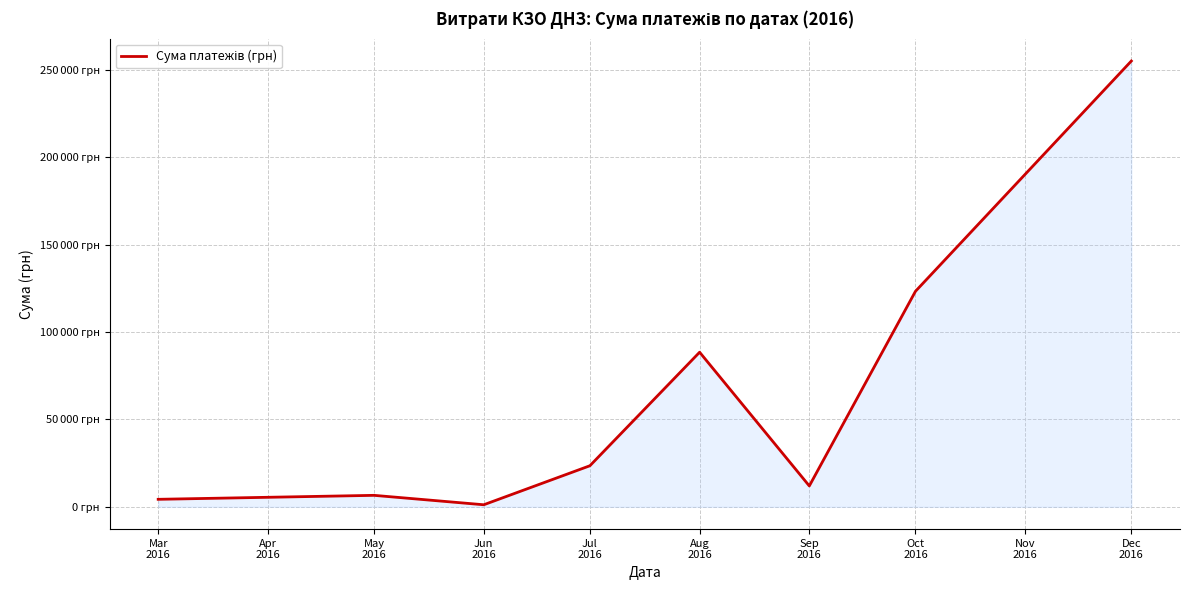

True or false: the data has more than 0 interior local peaks.

True